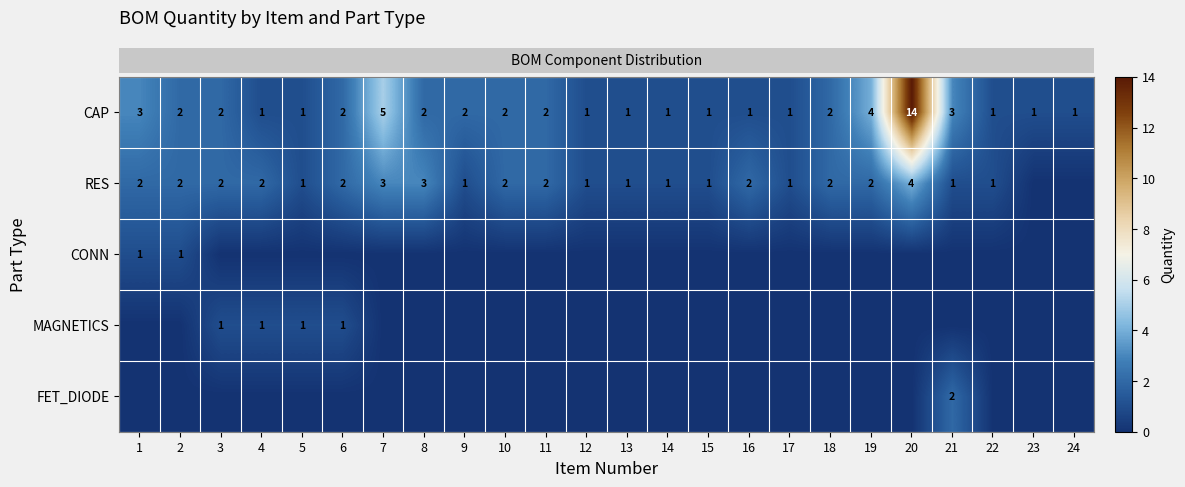

At which label does row_1 first exceed 2?

7